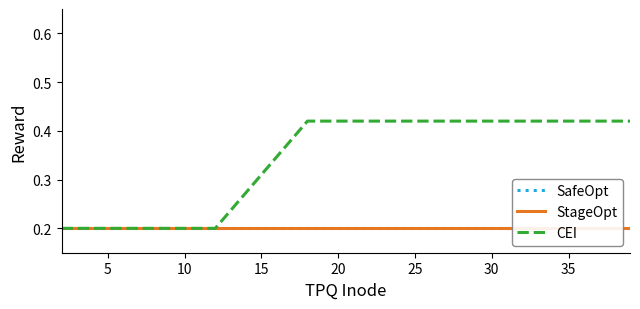

Does the chart have visible grid lines?

No